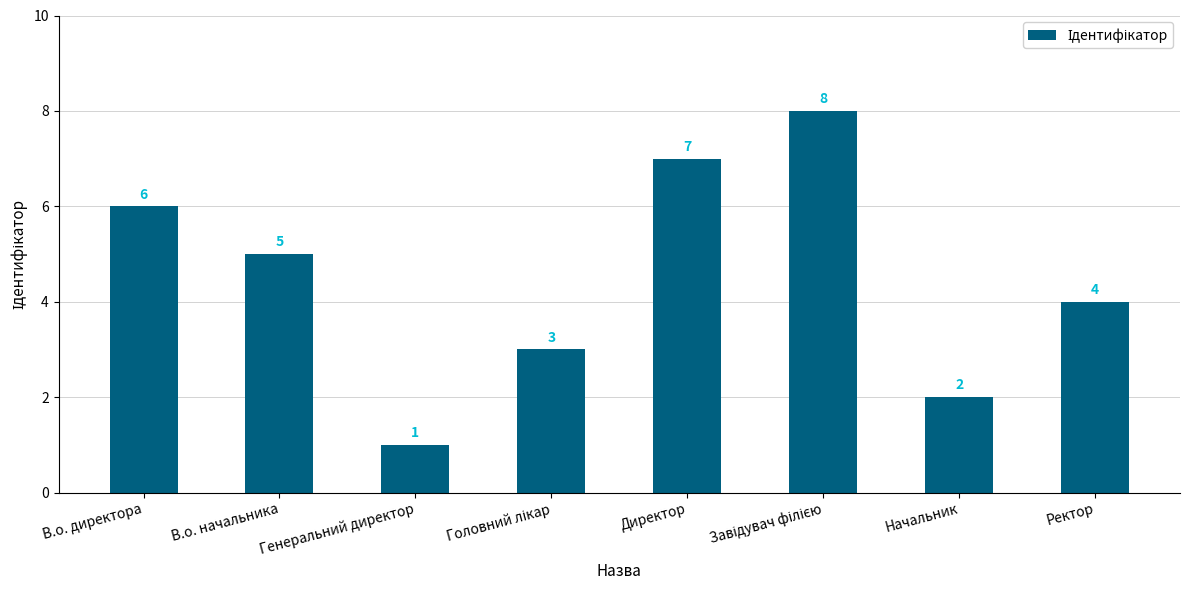

Which label corresponds to the smallest value in the chart?

Генеральний директор